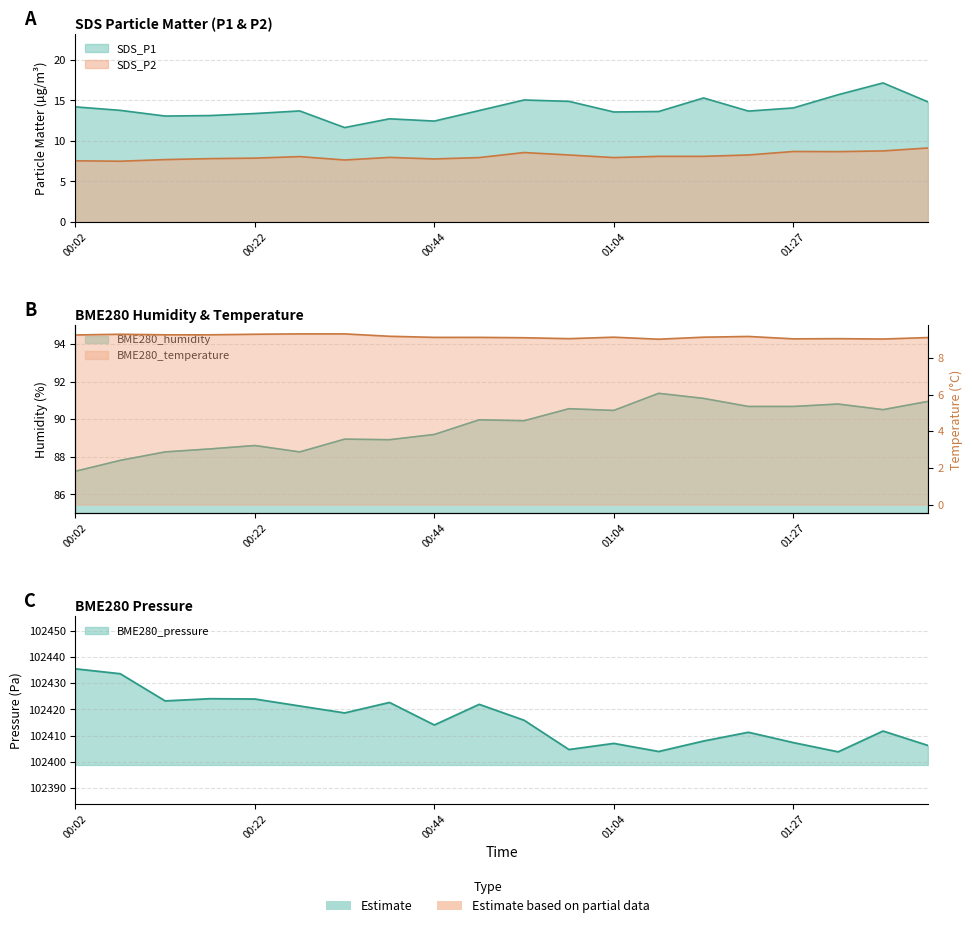

What is the value of the SDS_P1 point at the 3rd from the left?

13.1